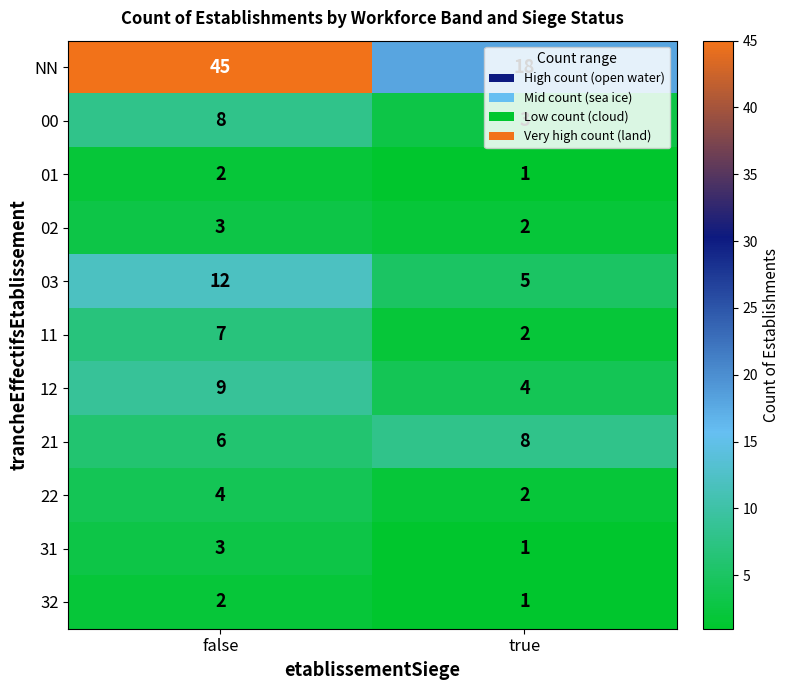

What is the maximum value shown in the chart?

45